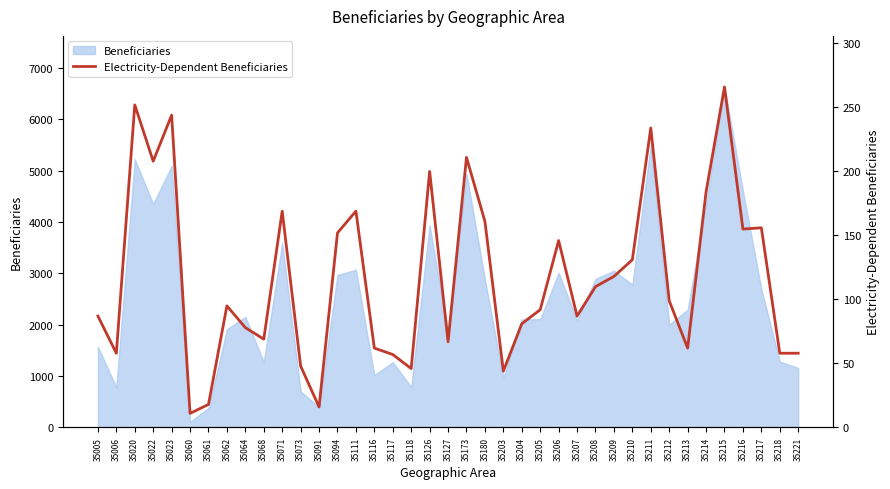

Reading left to right, list all the values displayed in this chart.

87	58	252	208	244	11	18	95	78	69	169	48	16	152	169	62	57	46	200	67	211	161	44	81	92	146	87	110	118	131	234	99	62	184	266	155	156	58	58